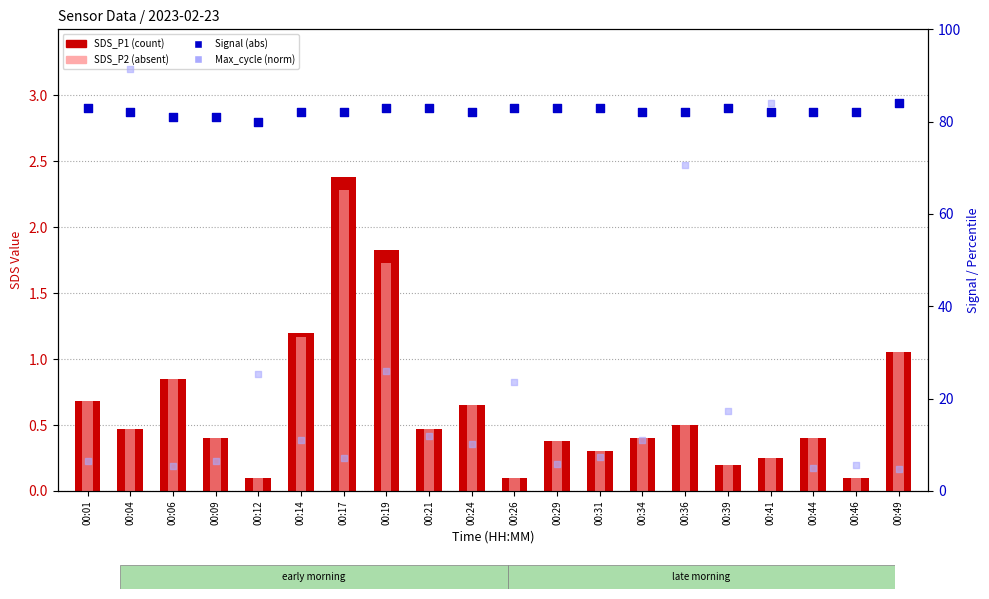

What is the total value across all series at 00:14?

95.4